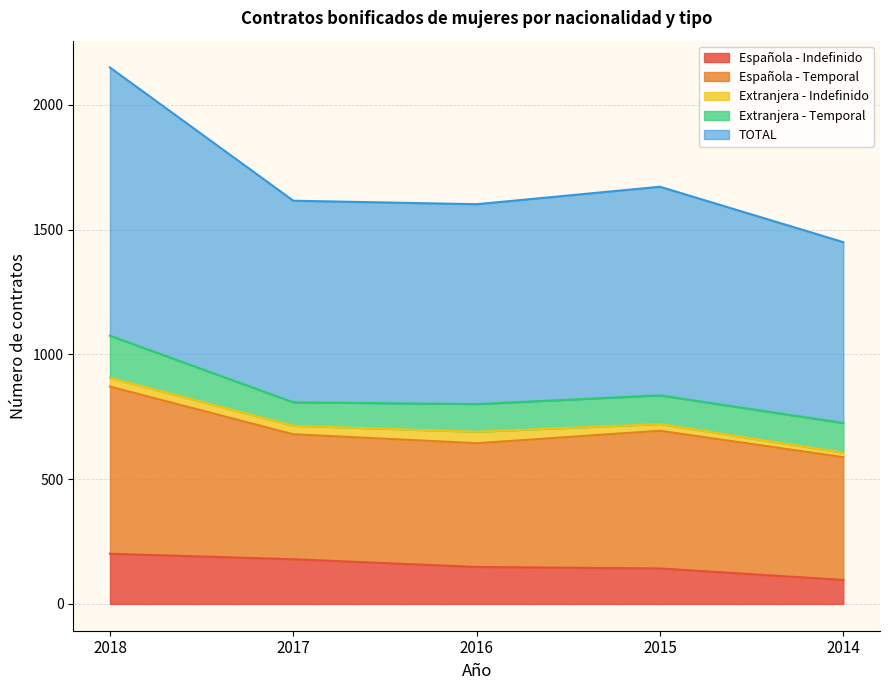

In TOTAL, how many points are lower than both neighbors (excluding endpoints)?

1